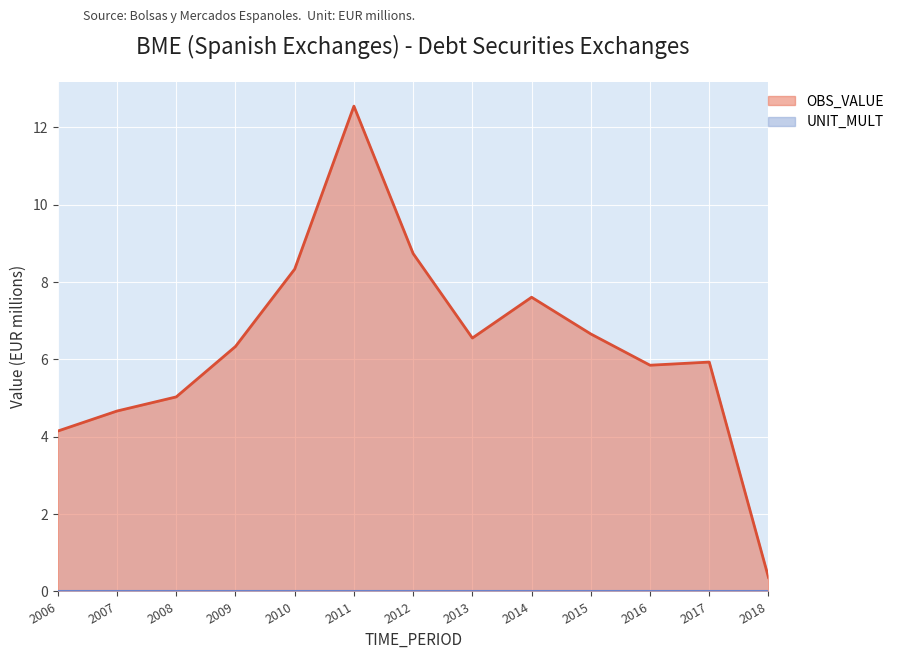

How many lines are shown in the chart?

2